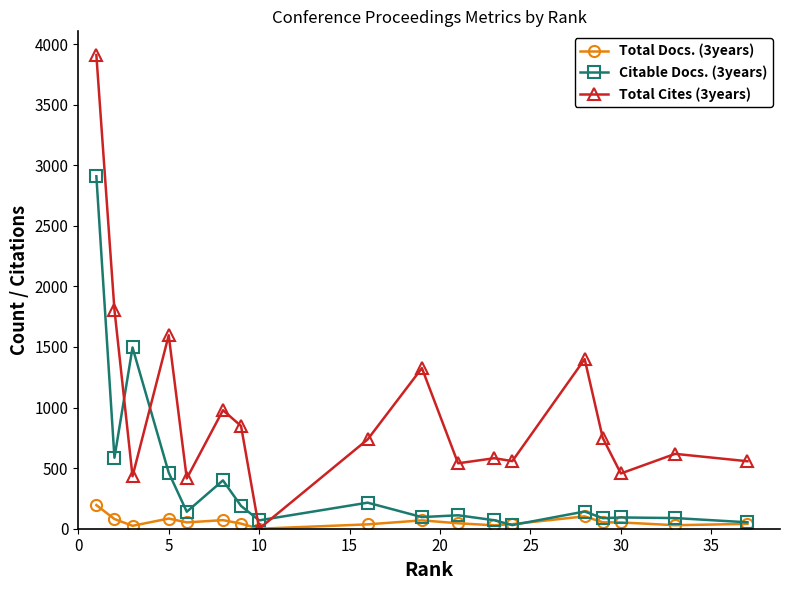

Which series has the widest spread of values?

Total Cites (3years)